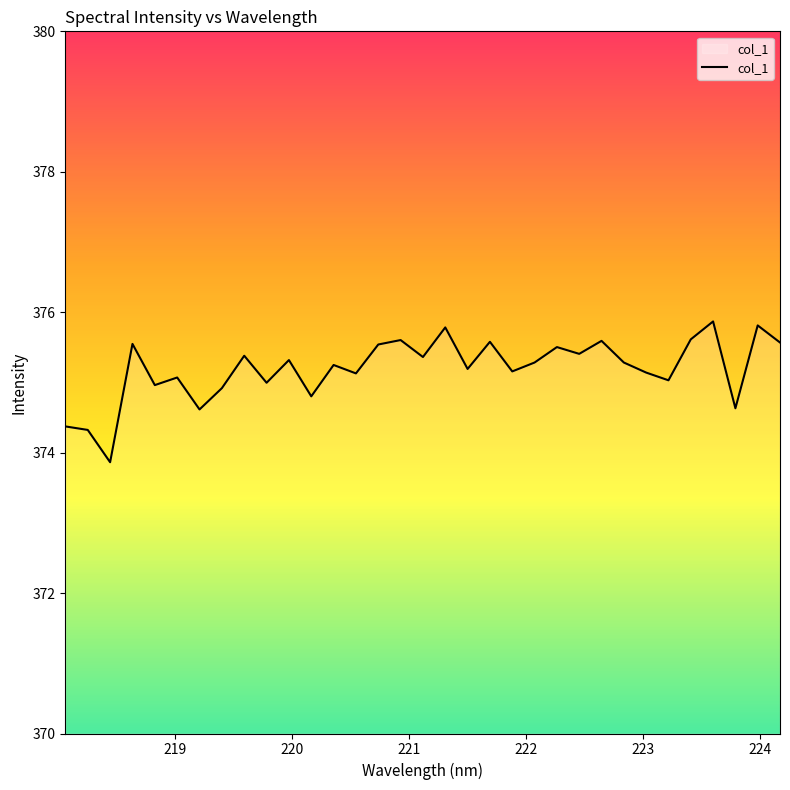

What is the difference between the maximum and minimum values?

2.0